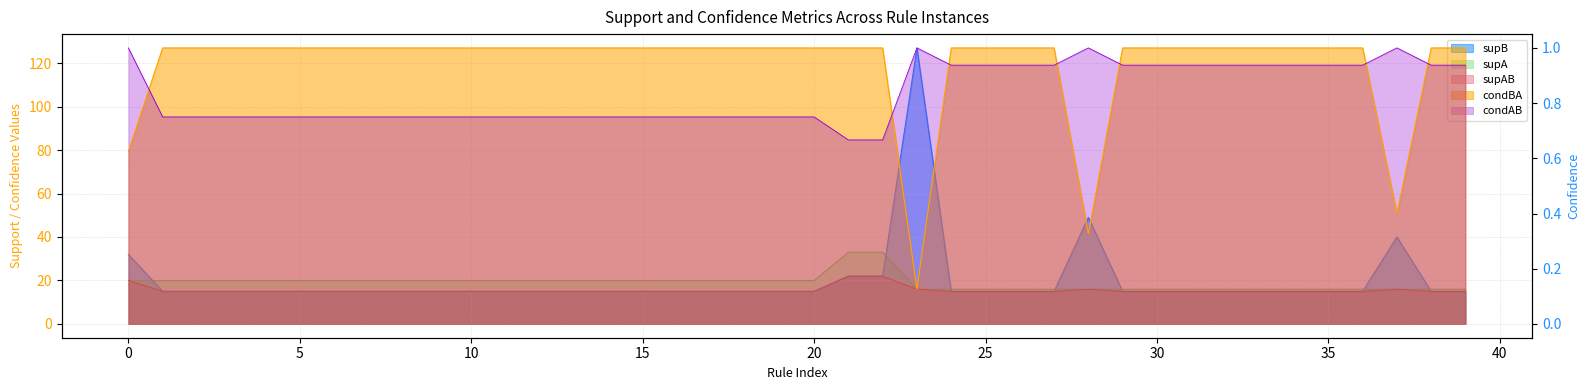

What is the label of the 20th point from the right?

20